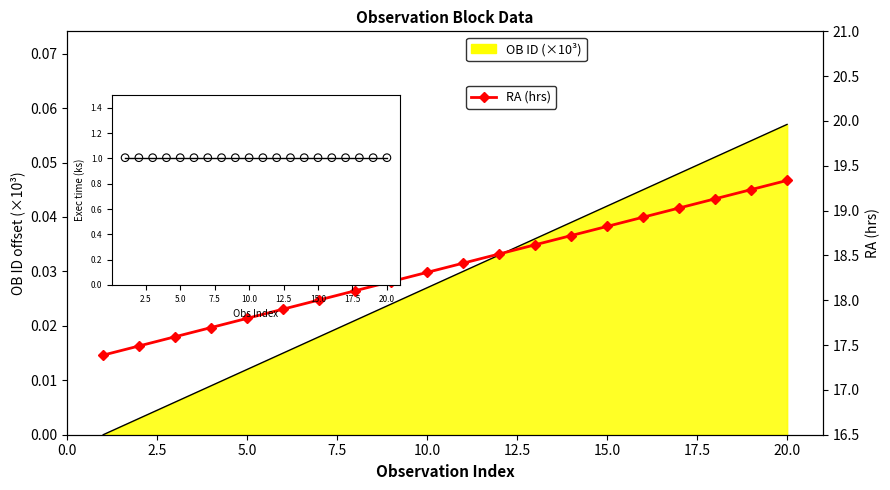

Which series has the largest total across all categories?

RA (hrs)